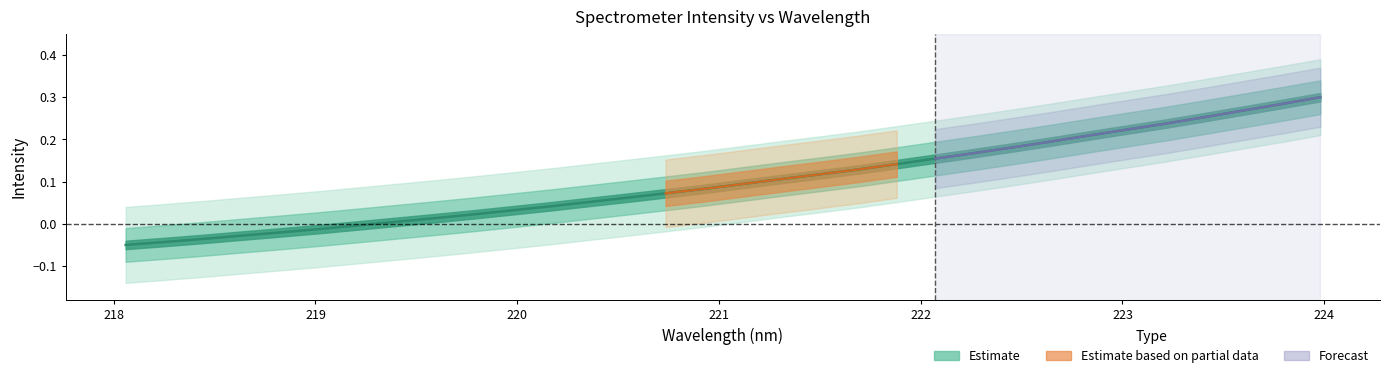

Reading left to right, what are all the values shown in this chart?

-0.1	-0.0	-0.0	-0.0	-0.0	-0.0	-0.0	0.0	0.0	0.0	0.0	0.0	0.1	0.1	0.1	0.1	0.1	0.1	0.1	0.1	0.1	0.2	0.2	0.2	0.2	0.2	0.2	0.2	0.3	0.3	0.3	0.3